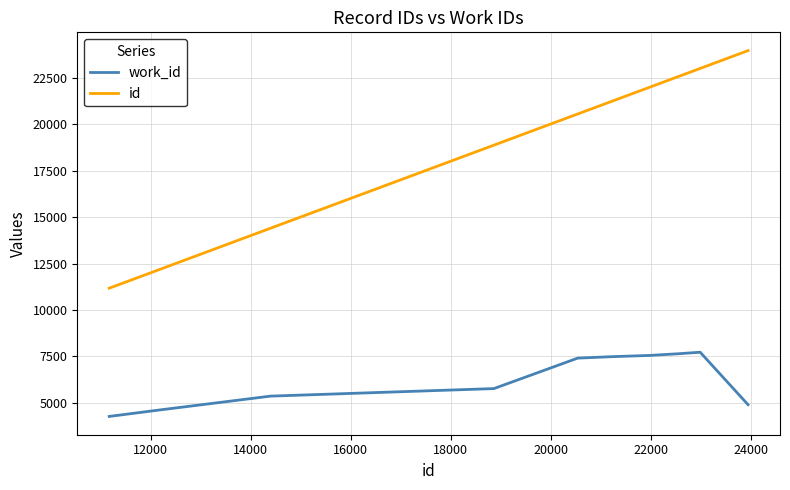

What is the minimum value for id?

11171